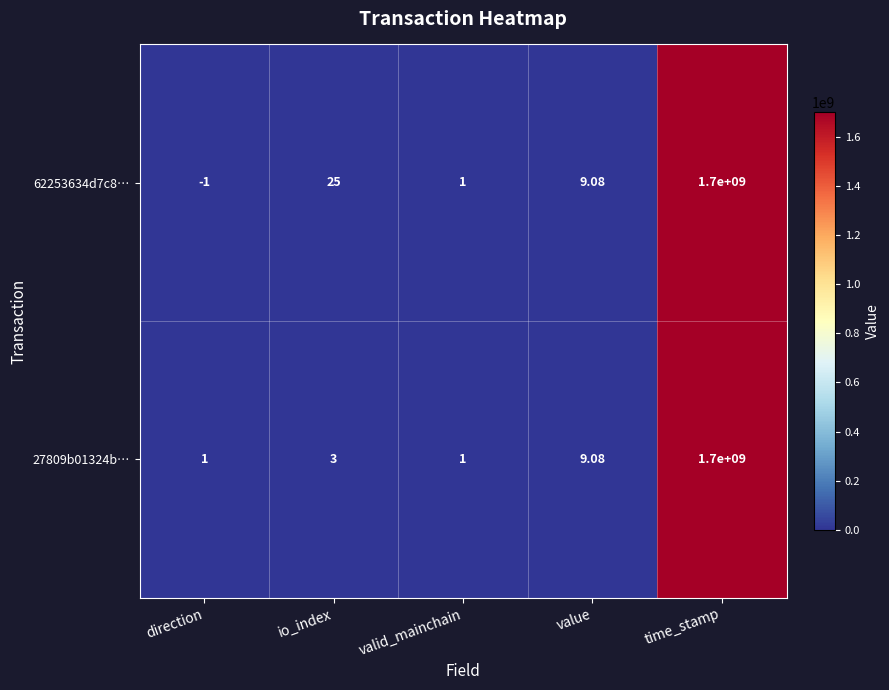

Which label corresponds to the smallest value in the chart?

direction